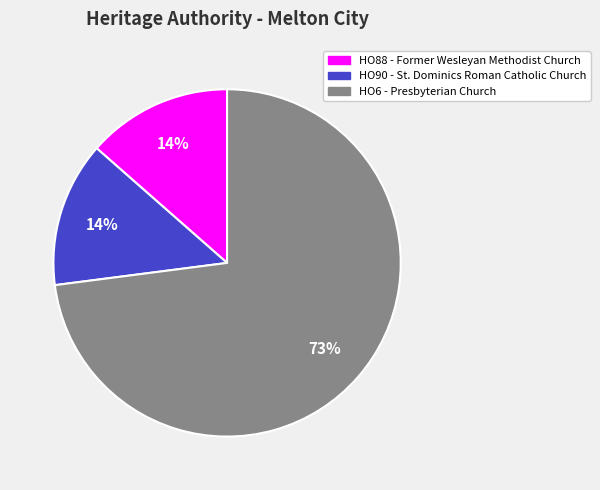

Does any single category account for the majority?

Yes